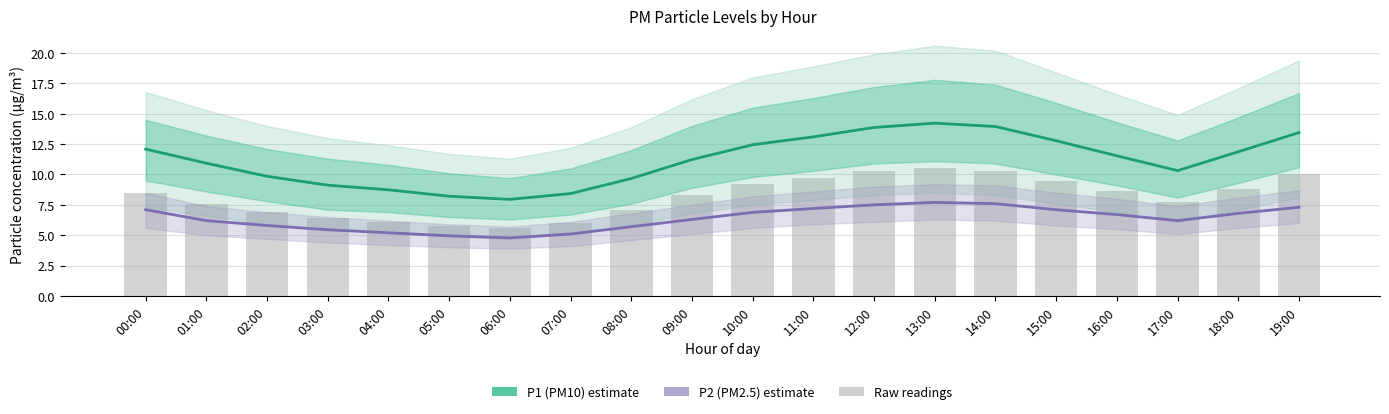

What is the difference between the highest and lowest values at 06:00?

3.2